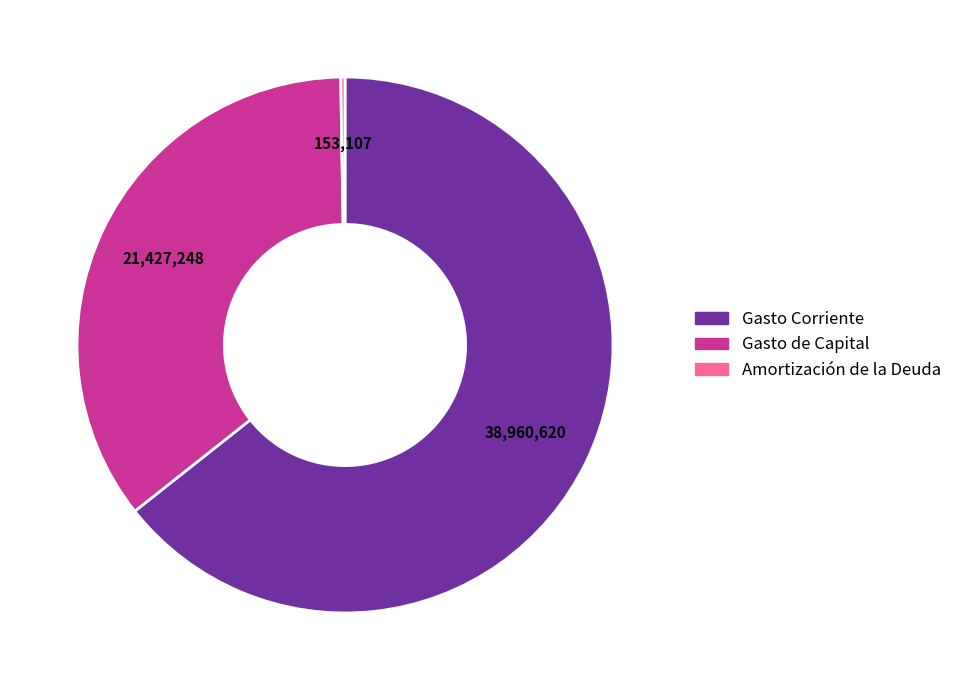

The Gasto de Capital slice represents 25% of the pie. True or false?

False